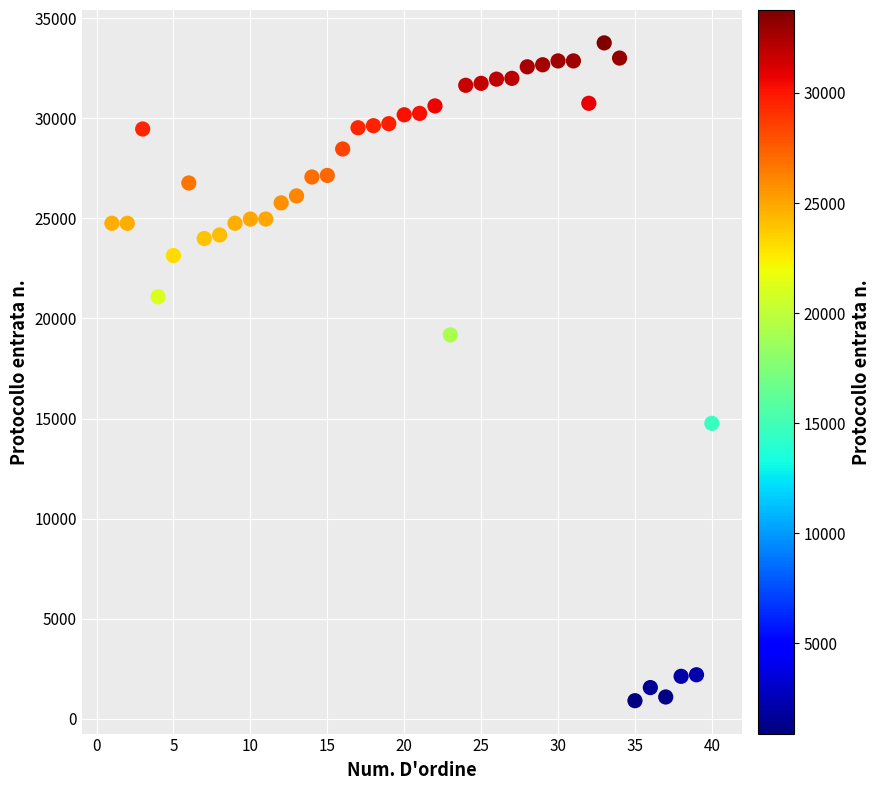

What is the range of X values (max minus min)?

39